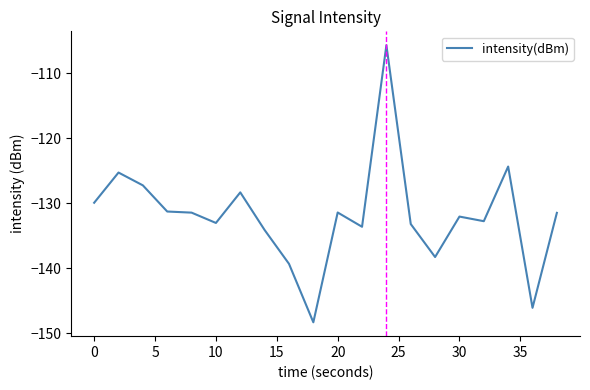

What is the greatest value displayed?

-105.7